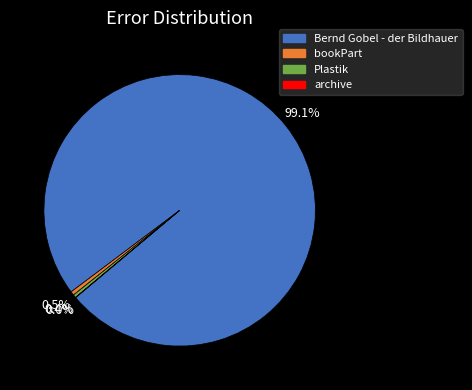

Do Bernd Gobel - der Bildhauer and bookPart together represent more than half of the pie?

Yes